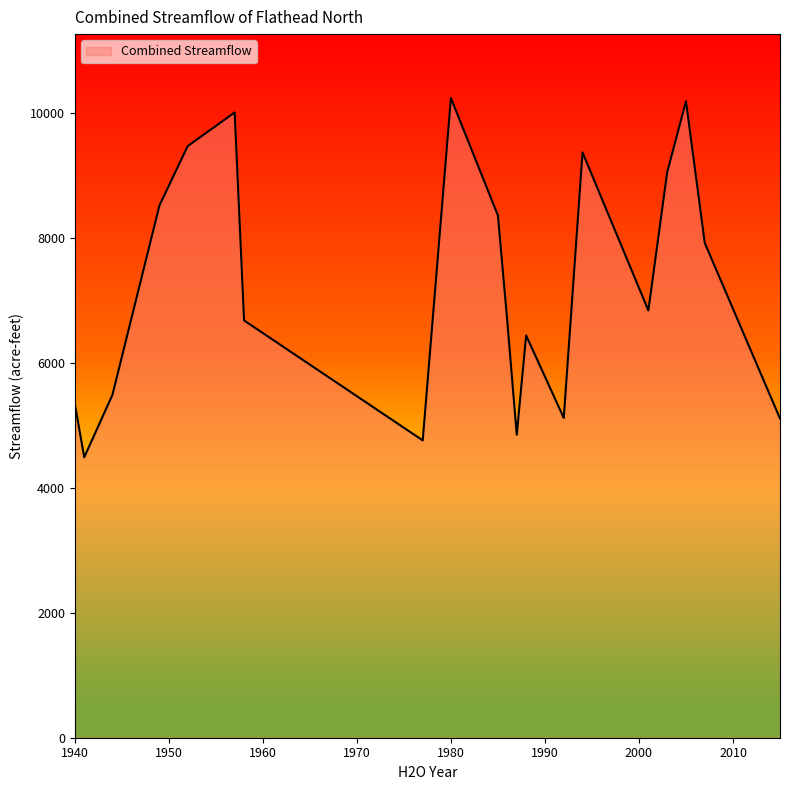

What is the greatest value displayed?

10240